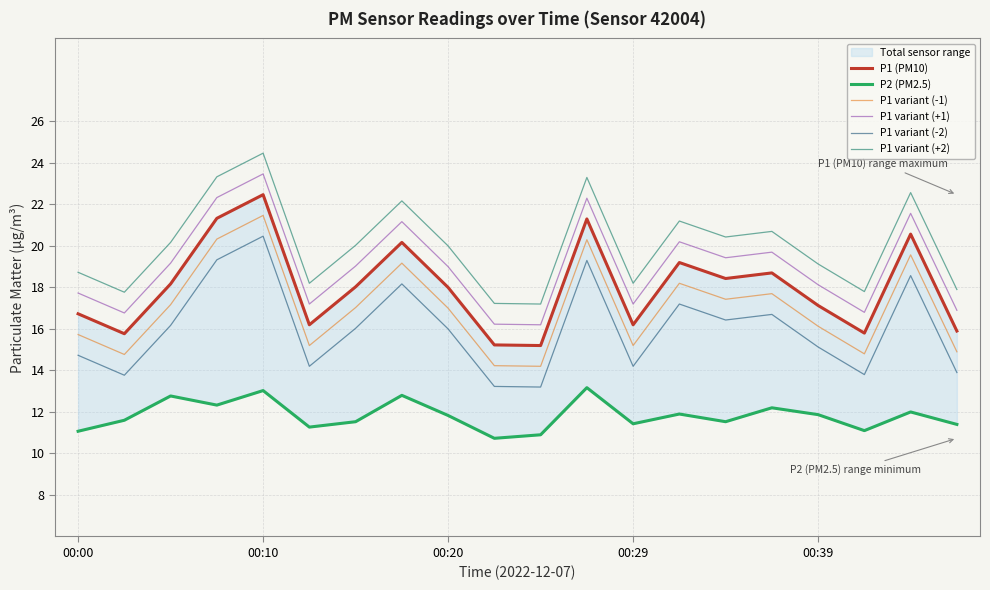

What is the maximum value for P2 (PM2.5)?

13.2